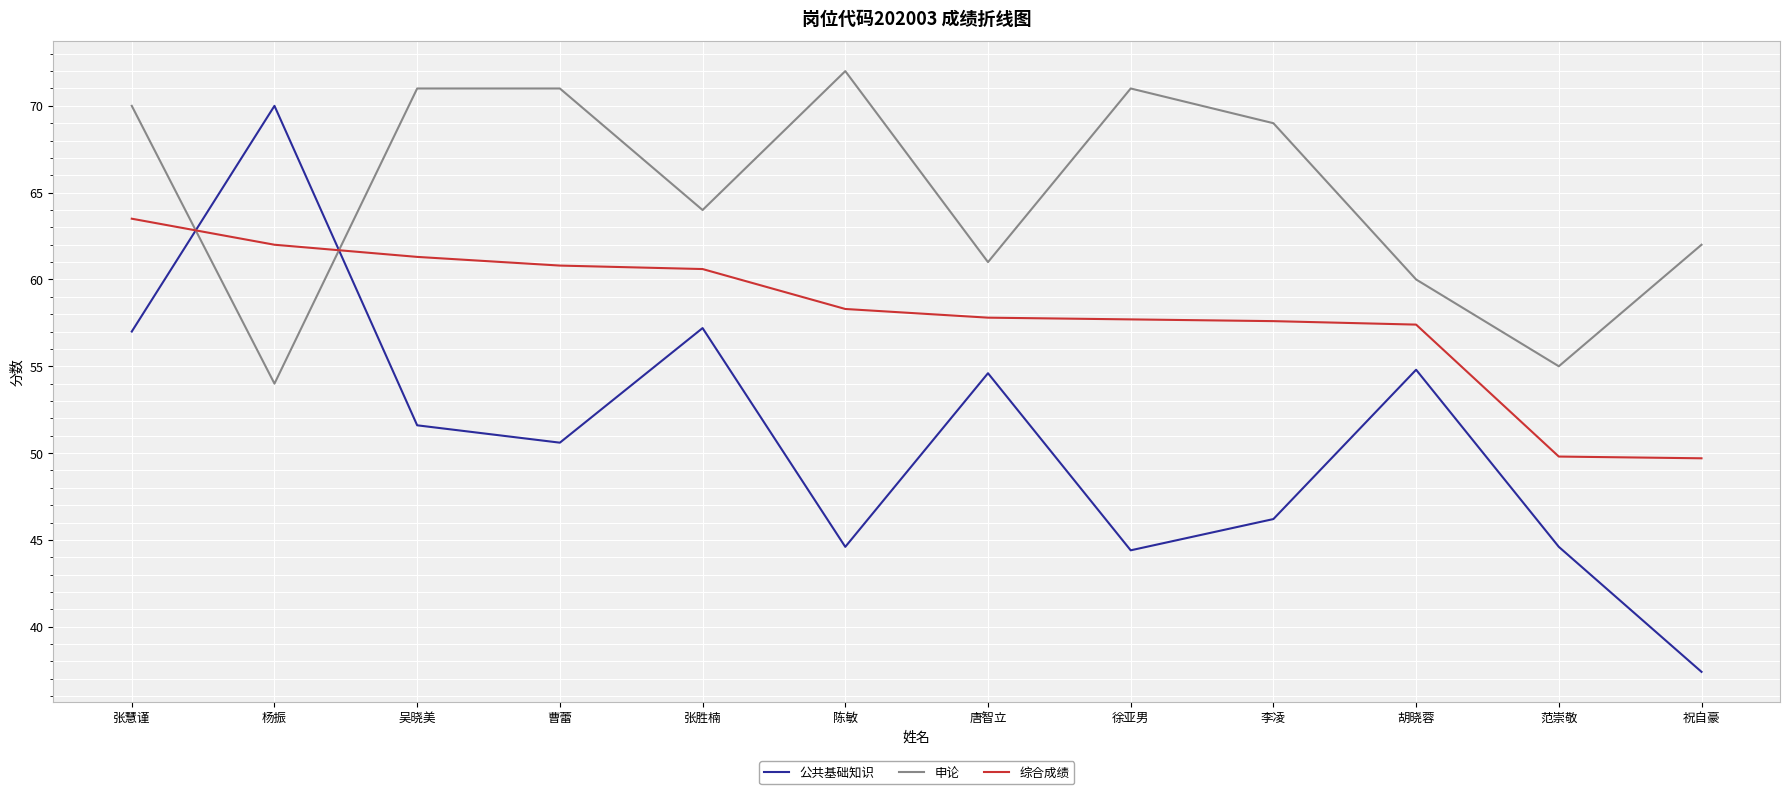

Where does the 公共基础知识 series first go above 51?

张慧谨